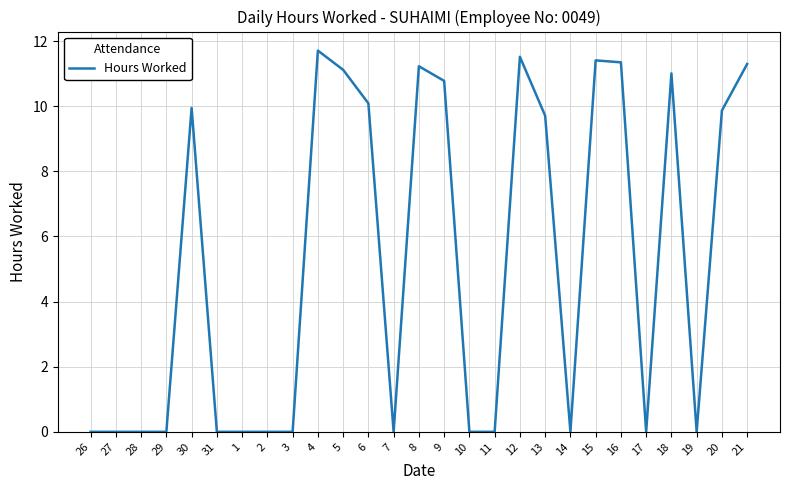

What is the difference between the values at 15 and 1?

11.4